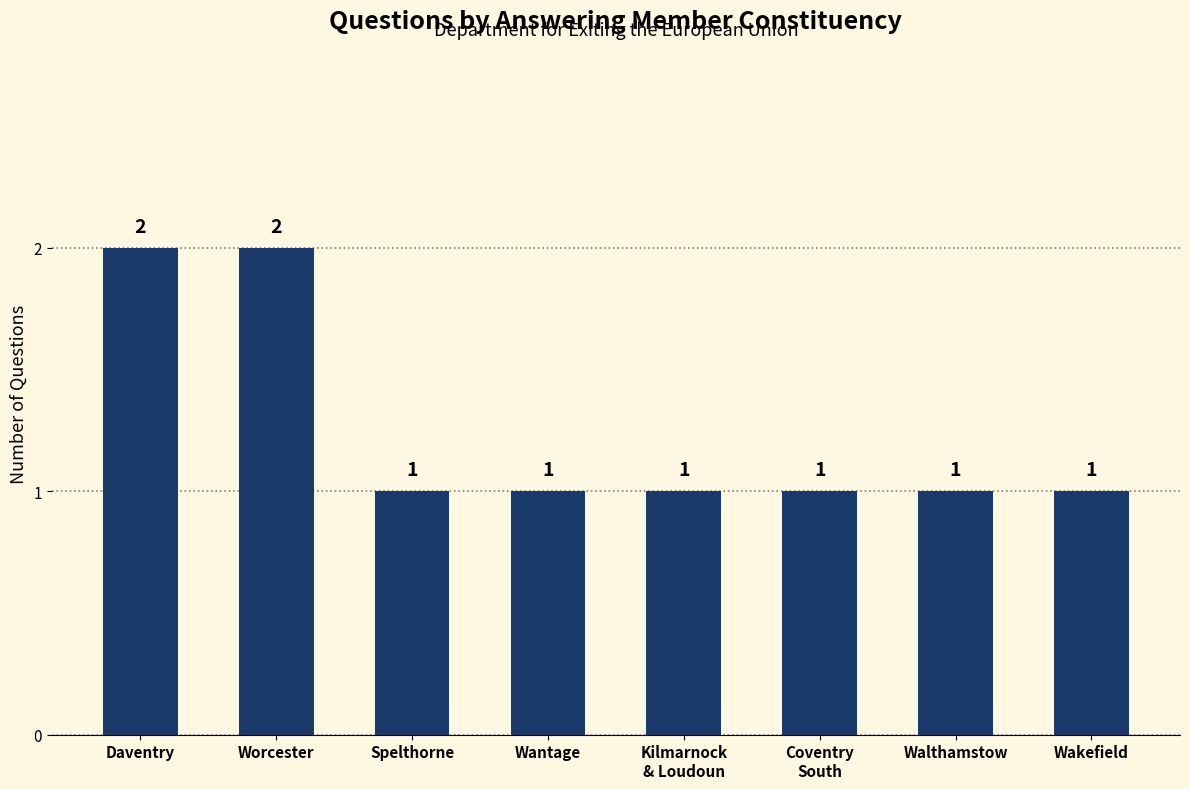

How many values are between 1 and 2?

8